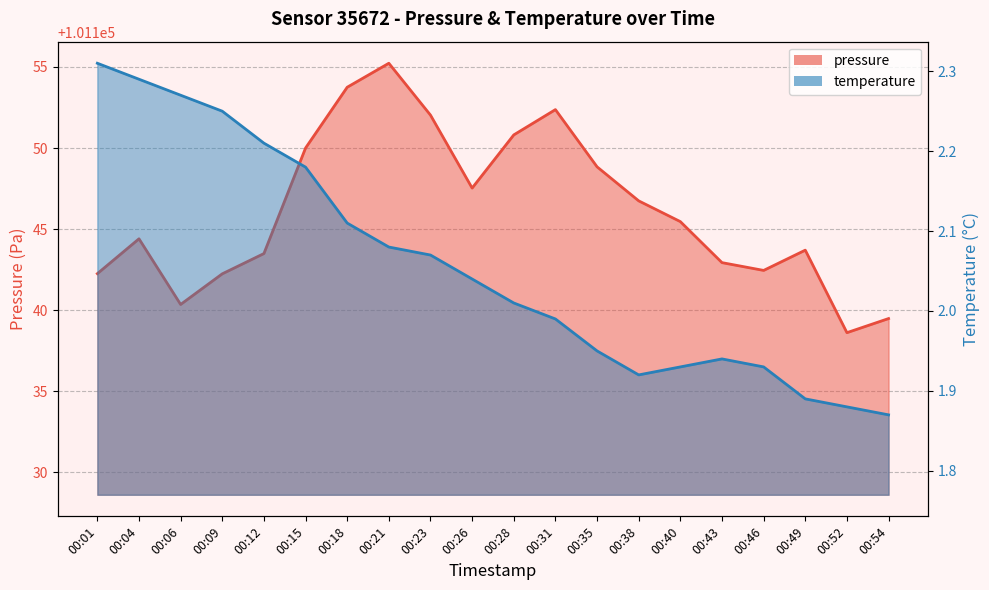

Rank the series by their maximum value, from highest to lowest.

pressure, temperature